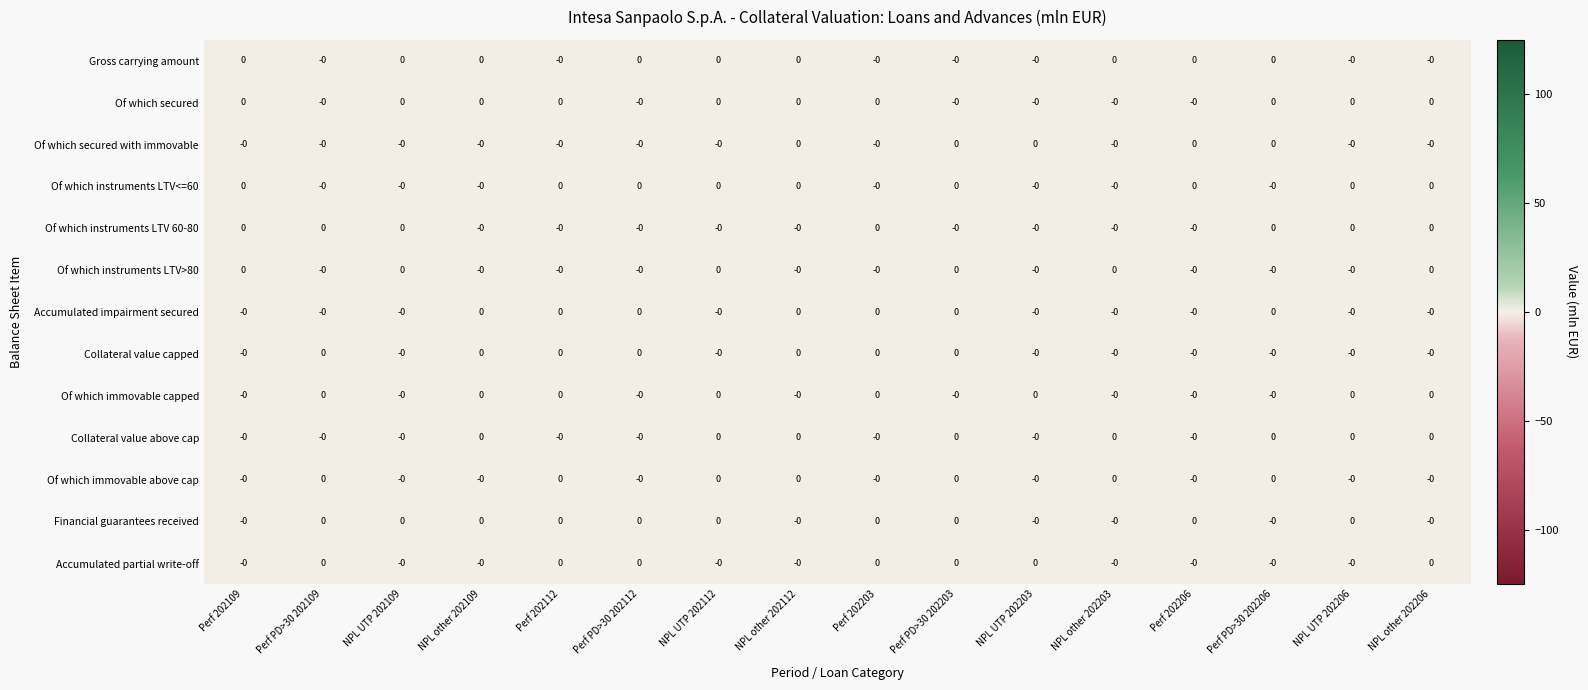

List the series in order of their peak value, highest first.

Financial guarantees received, Gross carrying amount, Accumulated partial write-off, Of which secured, Accumulated impairment secured, Of which immovable capped, Of which immovable above cap, Collateral value above cap, Collateral value capped, Of which instruments LTV 60-80, Of which secured with immovable, Of which instruments LTV>80, Of which instruments LTV<=60